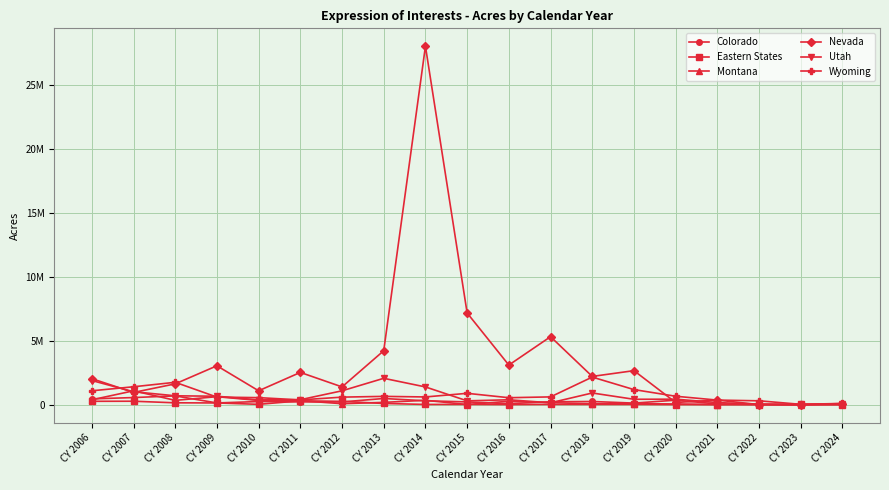

What are all the series names shown in the legend?

Colorado, Eastern States, Montana, Nevada, Utah, Wyoming